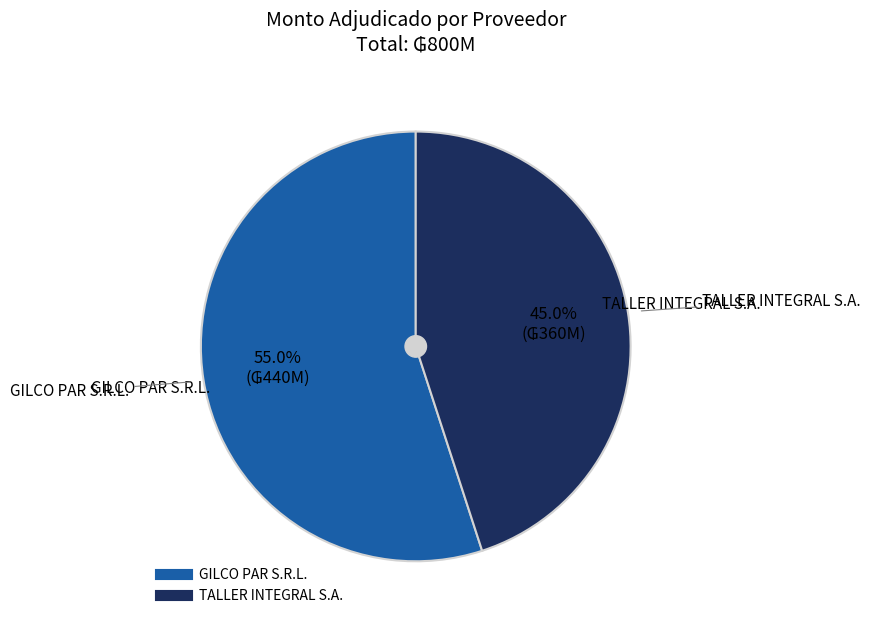

The GILCO PAR S.R.L. slice represents 55% of the pie. True or false?

True